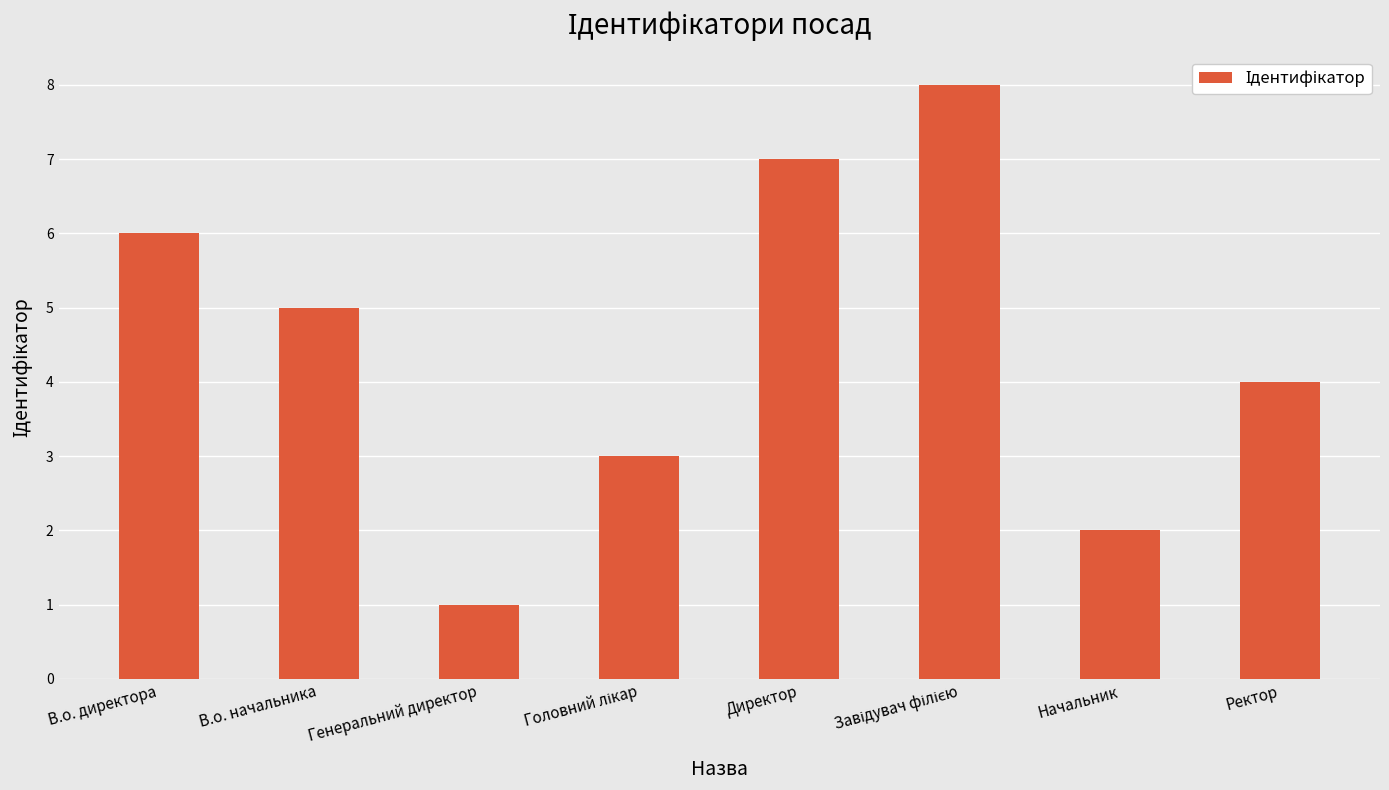

Where is the data nearest to the value 4?

Ректор